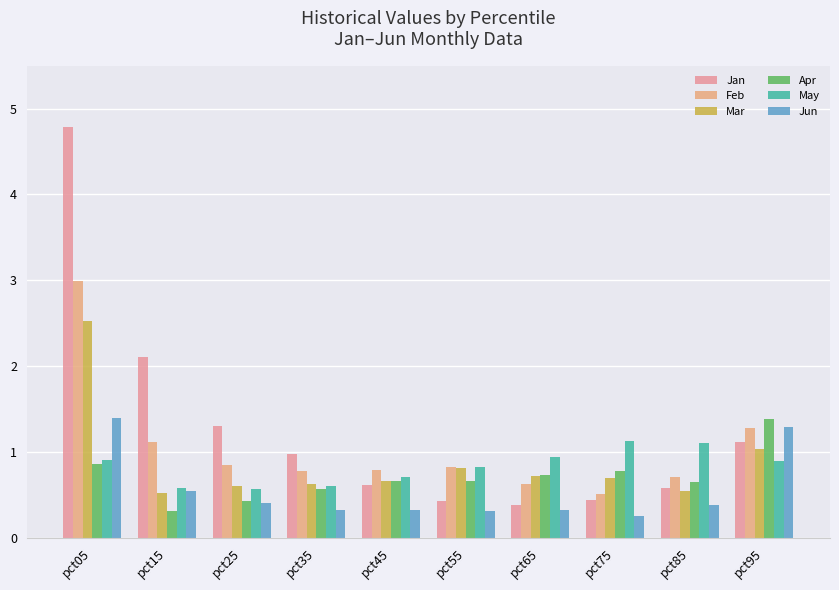

At how many categories does at least one series exceed 1?

6